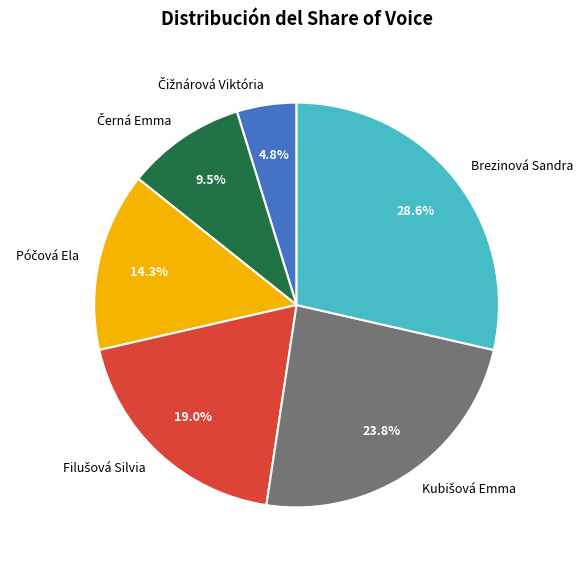

Does any single category account for the majority?

No